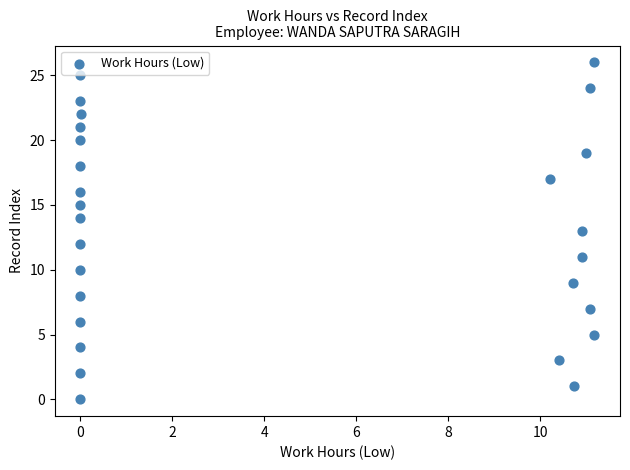

What is the range of Y values (max minus min)?

26